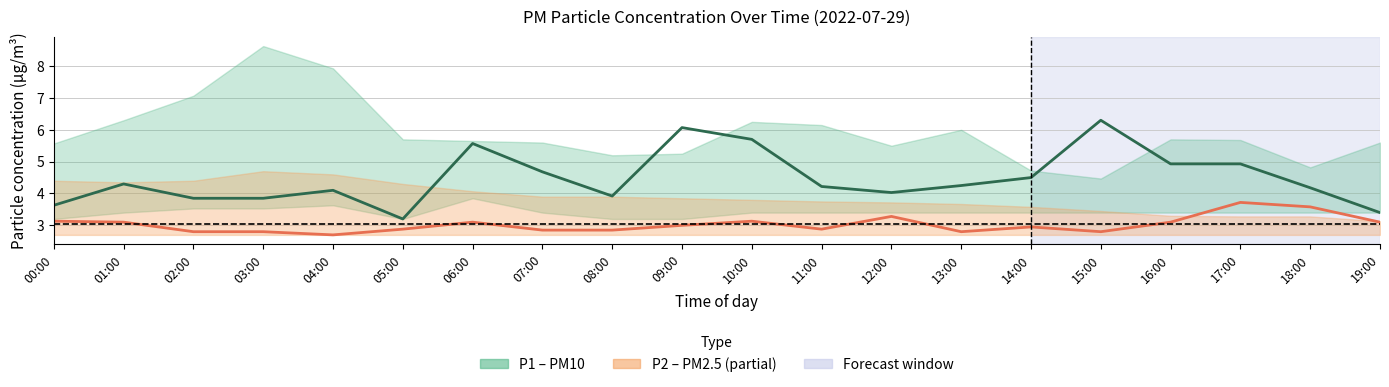

At which label is P2 (PM2.5) closest to 3?

09:00